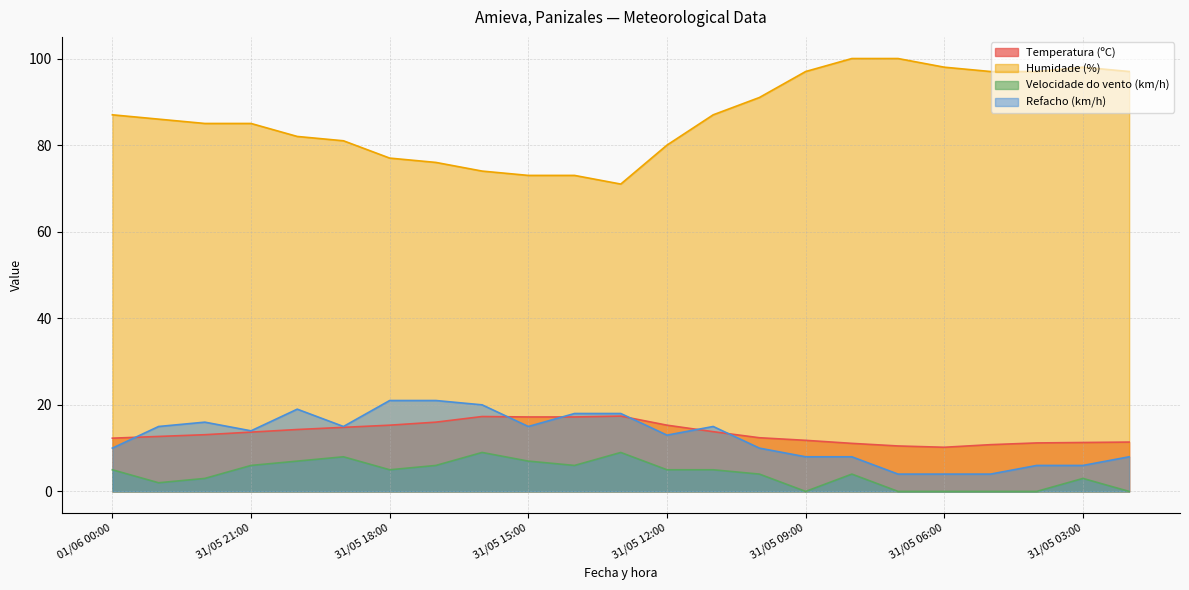

What is the difference between the second highest and minimum values in the Temperatura (ºC) series?

7.1